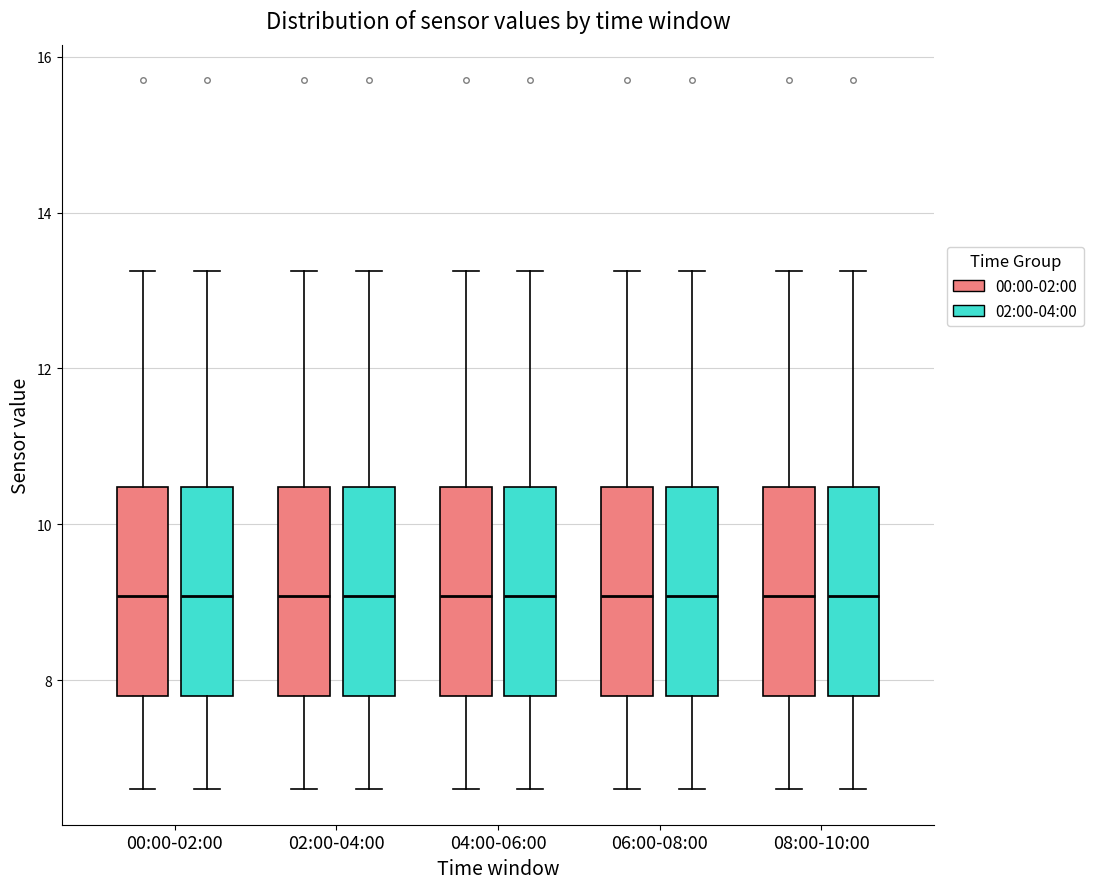

Where does the lower whisker of the box for 06:00-08:00 (00:00-02:00) end on the y-axis? The values are not printed on the chart, so give them approximately, as read against the axis.

6.6